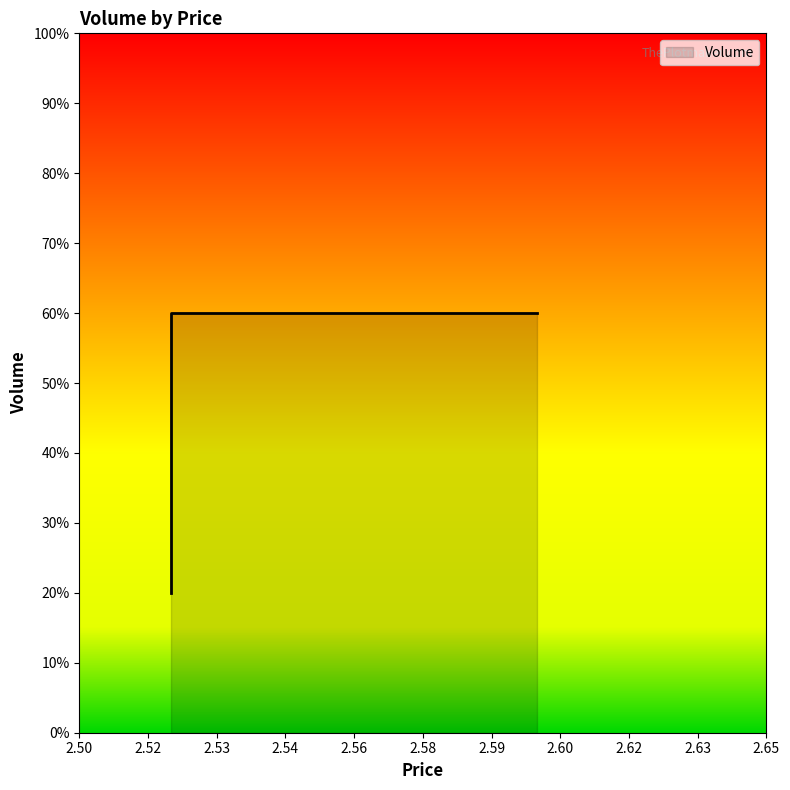

What is the change in value from 2.52 to 2.52?

+40